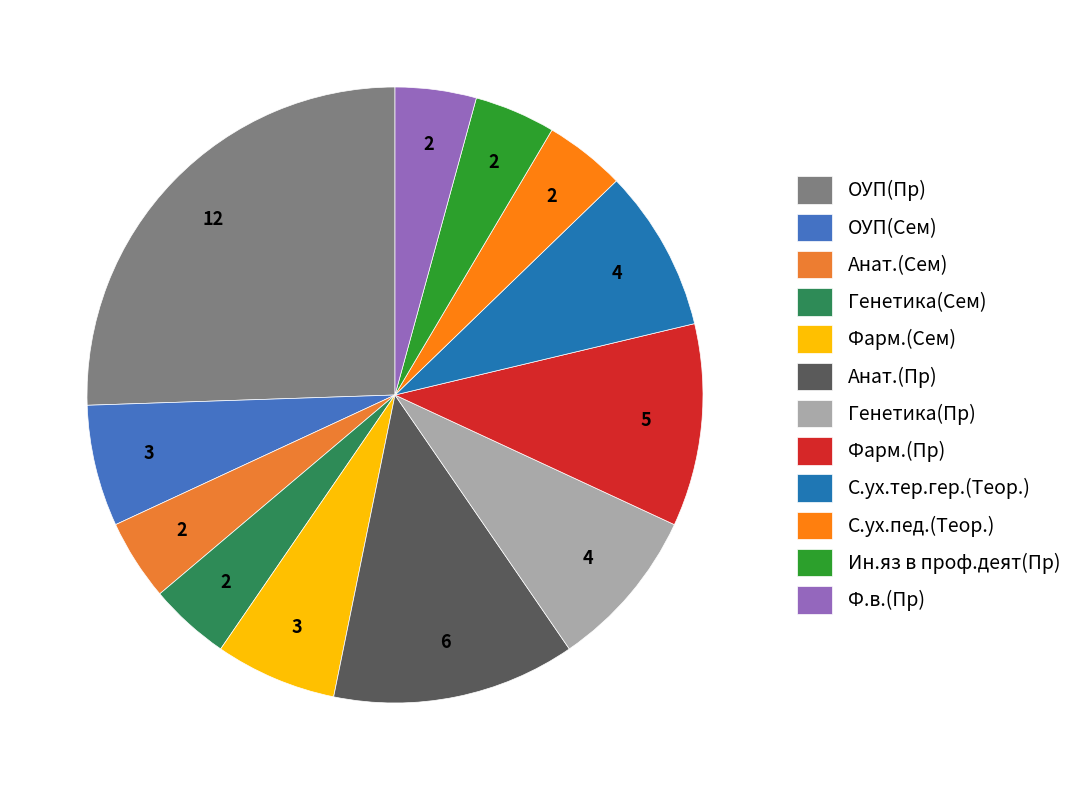

True or false: С.ух.тер.гер.(Теор.) accounts for 9% of the total.

True